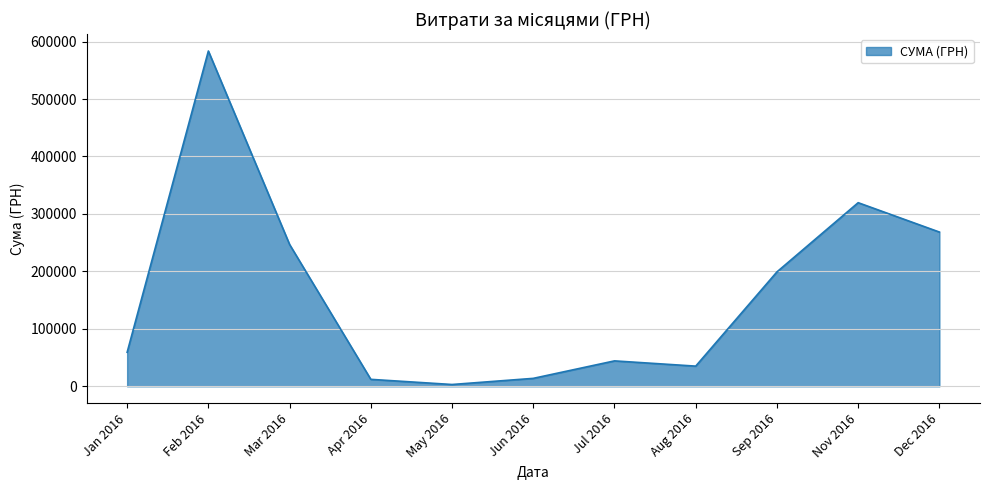

The value at Mar 2016 is 102196.4. True or false?

False